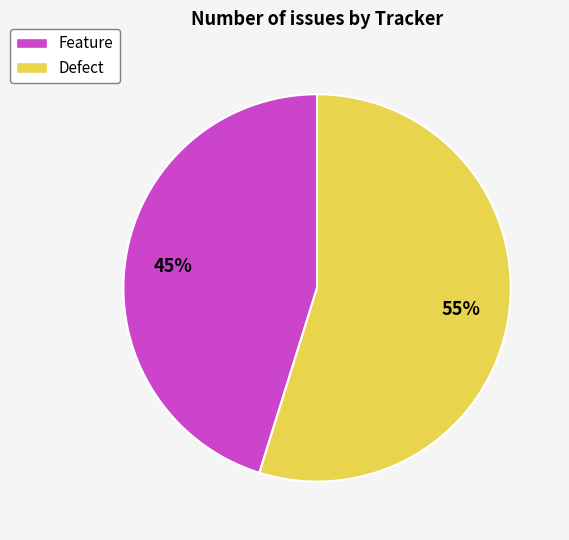

Is the sum of Feature and Defect greater than half?

Yes